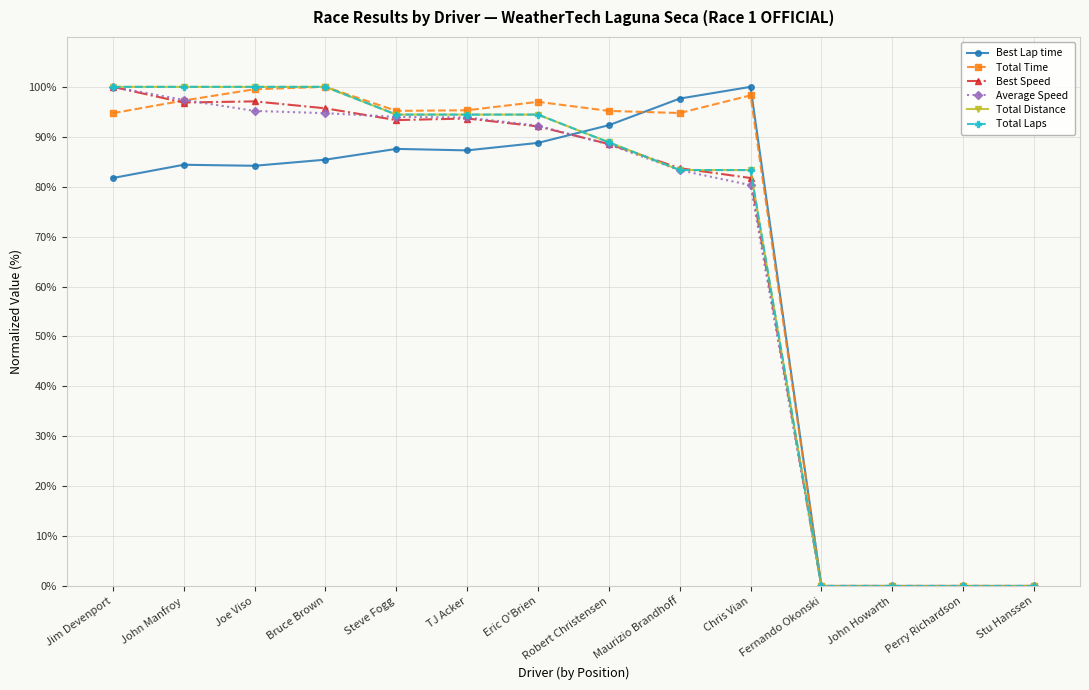

What is the label of the 5th point from the right?

Chris Vian